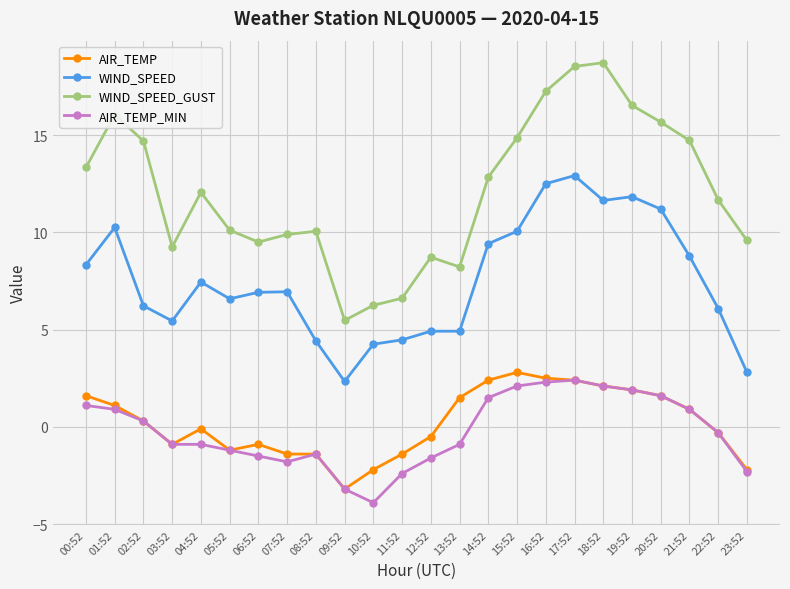

Is the value of AIR_TEMP_MIN at 13:52 greater than the value of WIND_SPEED_GUST at 21:52?

No